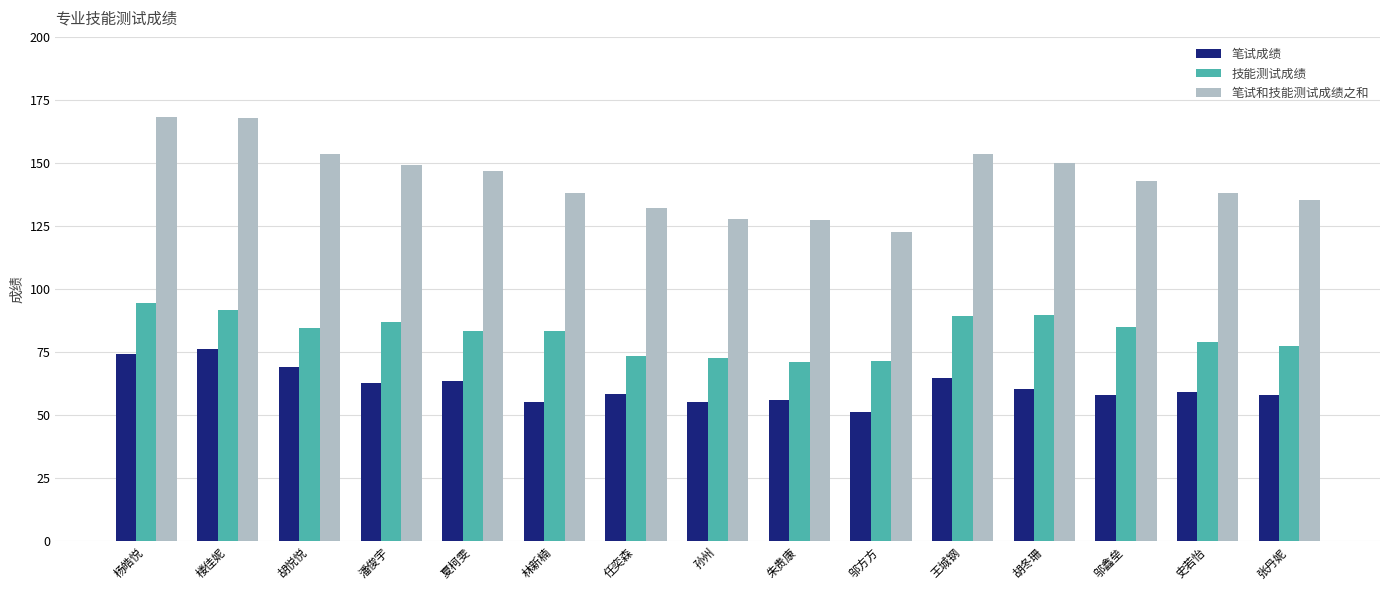

What is the label of the 7th bar from the right?

朱贵康